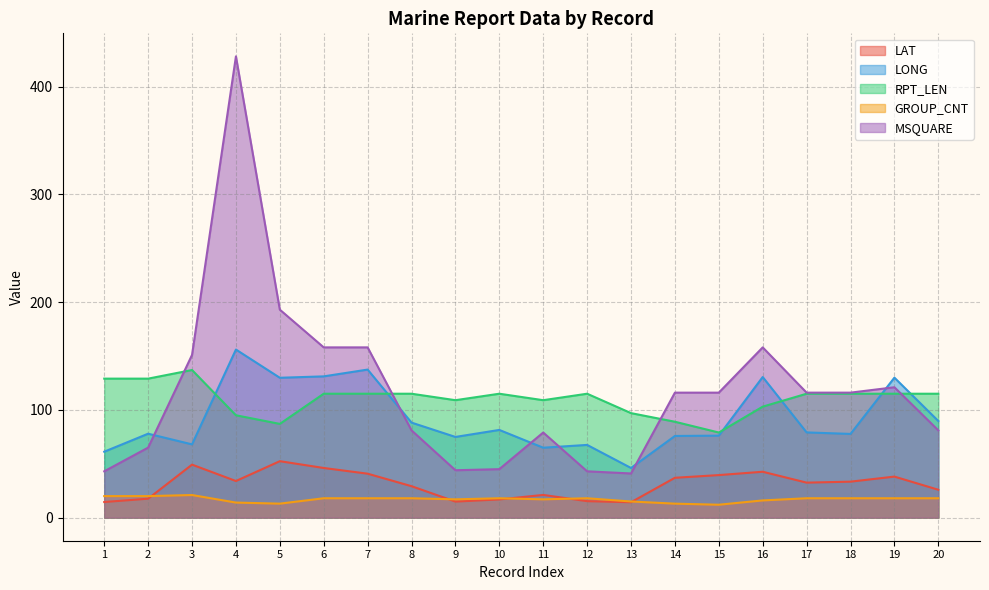

How many categories are shown in the chart?

20